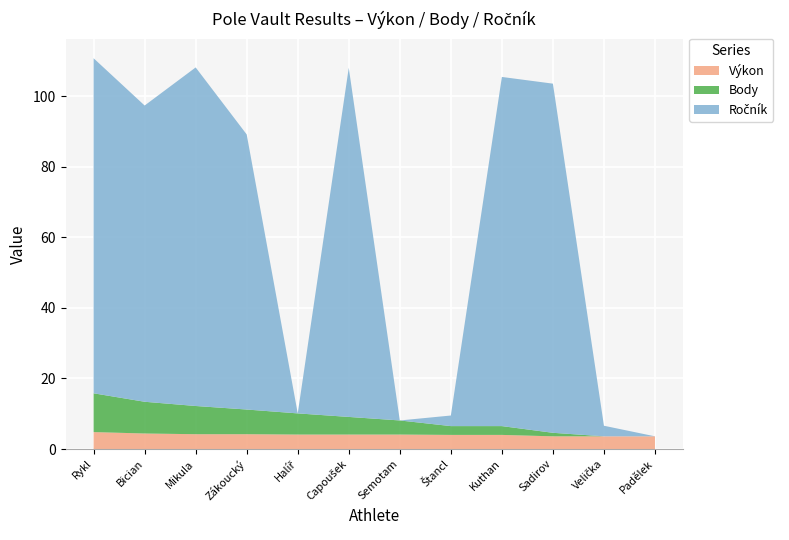

Reading left to right, list all the values displayed in this chart.

Výkon: Rykl=4.8	Bician=4.4	Mikula=4.2	Zákoucký=4.2	Halíř=4.1	Capoušek=4.1	Semotam=4.1	Štancl=4.0	Kuthan=4.0	Sadirov=3.6	Velička=3.6	Padělek=3.6
Body: Rykl=11.0	Bician=9.0	Mikula=8.0	Zákoucký=7.0	Halíř=6.0	Capoušek=5.0	Semotam=4.0	Štancl=2.5	Kuthan=2.5	Sadirov=1.0	Velička=0.0	Padělek=0.0
Ročník: Rykl=95.0	Bician=84.0	Mikula=96.0	Zákoucký=78.0	Halíř=0.0	Capoušek=99.0	Semotam=0.0	Štancl=3.0	Kuthan=99.0	Sadirov=99.0	Velička=3.0	Padělek=0.0